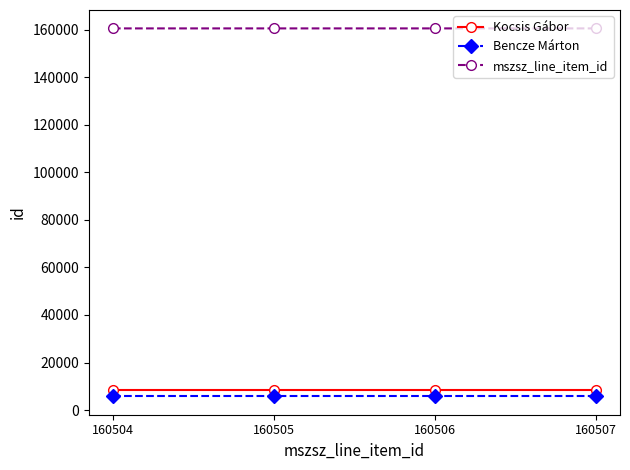

True or false: Bencze Márton and mszsz_line_item_id cross at least once.

False